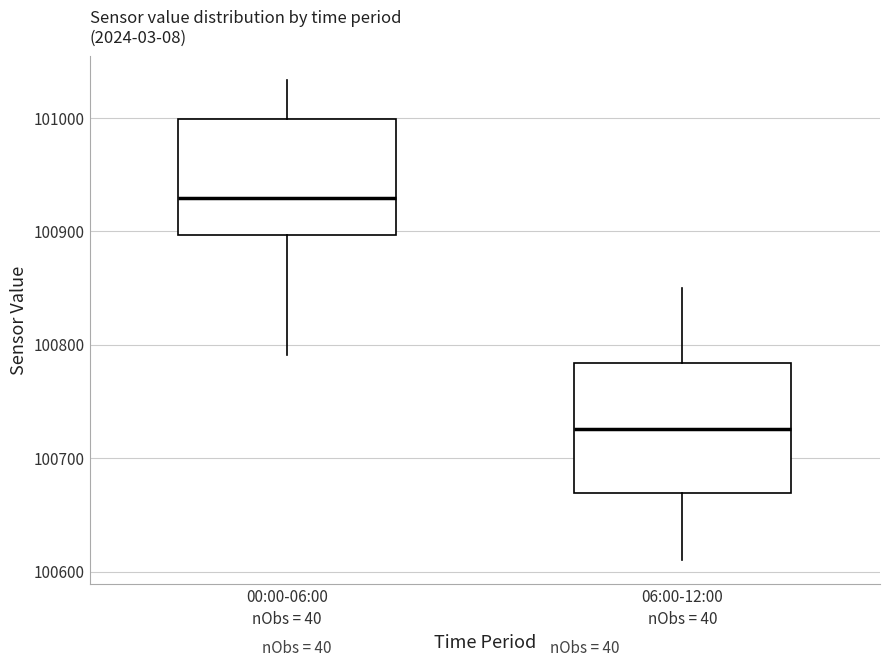

Reading left to right, read every box against the y-axis: the position of its median line, the range the box covers, and the ends of its whiskers. The values are not printed on the chart, so give them approximately, as read against the axis.

00:00-06:00: median 100930, box 100900 to 101000, whiskers 100790 to 101030
06:00-12:00: median 100730, box 100670 to 100780, whiskers 100610 to 100850